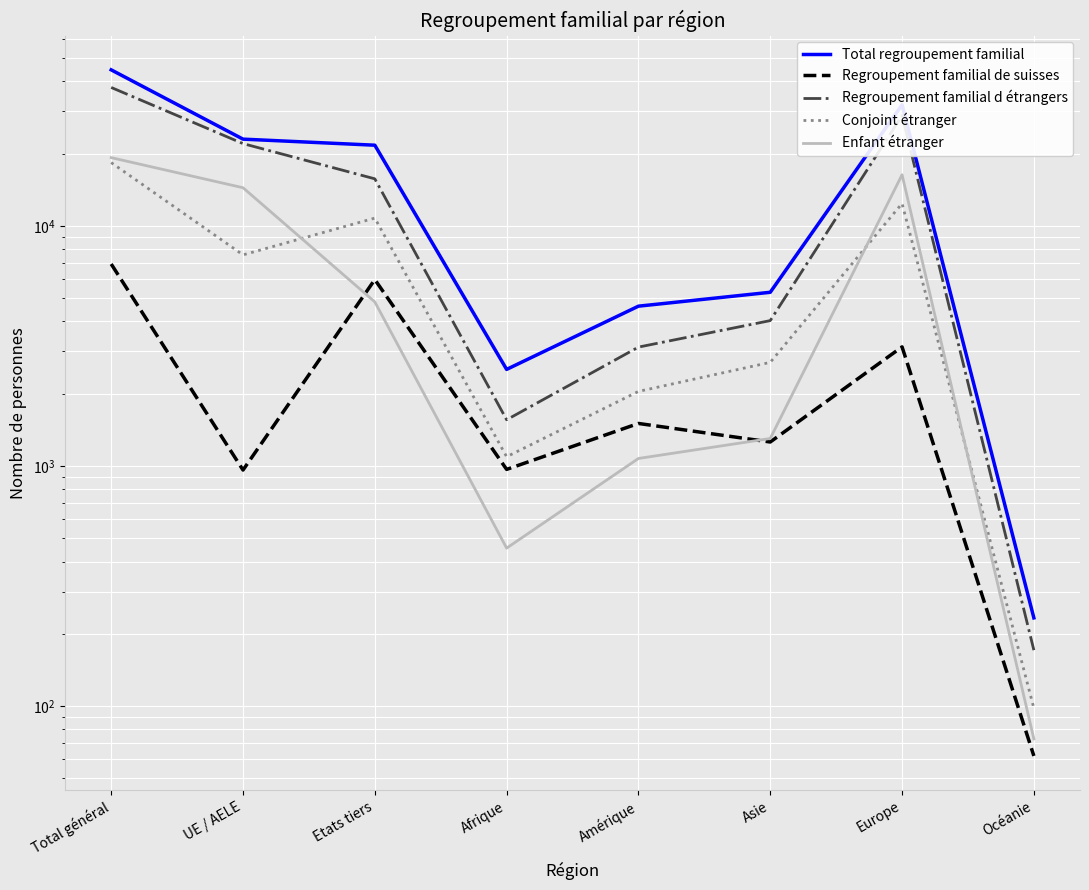

What is the label of the 1st point from the right?

Océanie